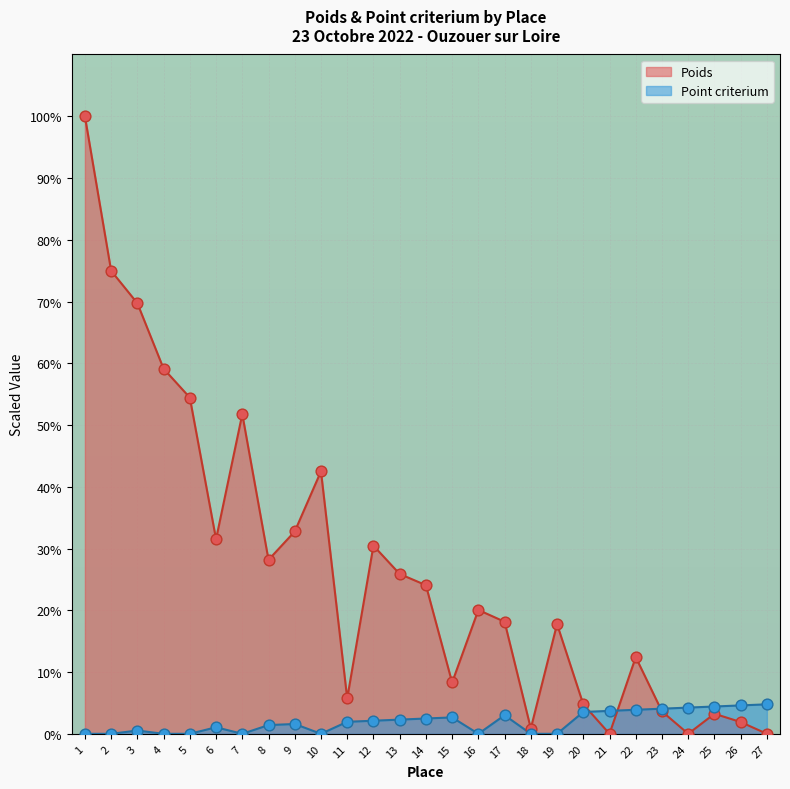

What are all the series names shown in the legend?

Poids, Point criterium